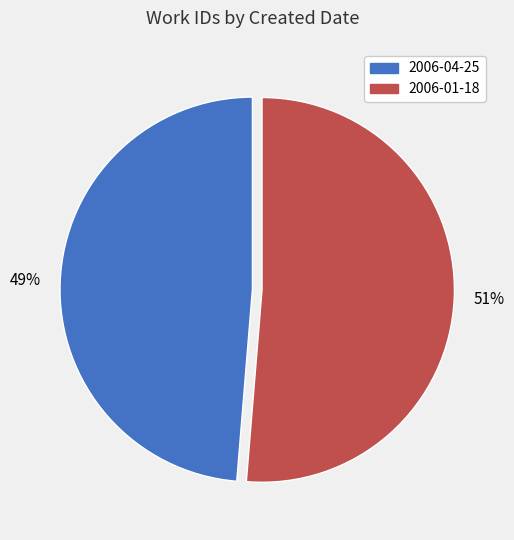

Which has a higher value, 2006-04-25 or 2006-01-18?

2006-01-18